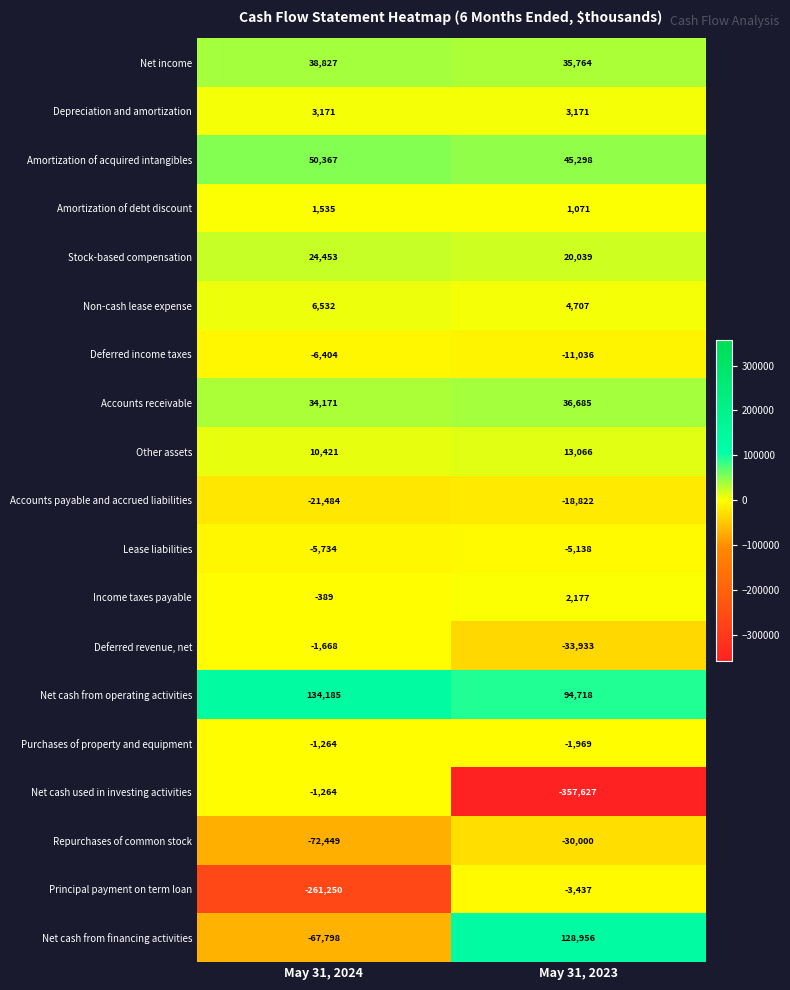

Which series has the largest total across all categories?

Net cash from operating activities